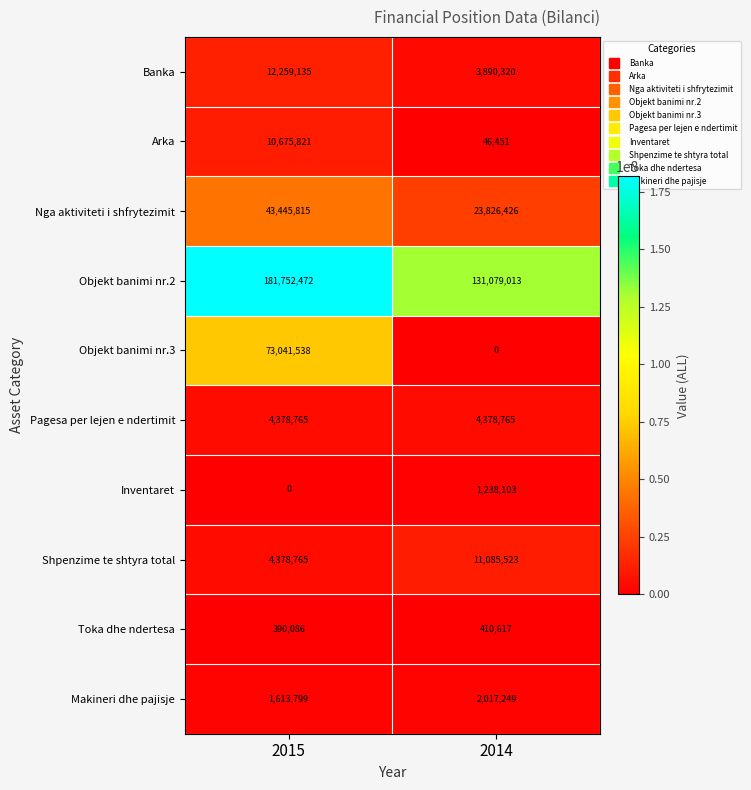

How many distinct data groups are displayed?

10